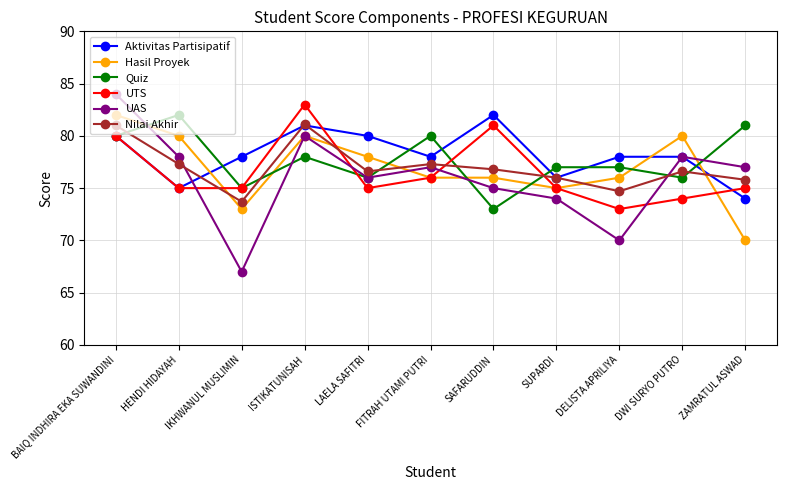

At which category is the sum across all series the highest?

BAIQ INDHIRA EKA SUWANDINI